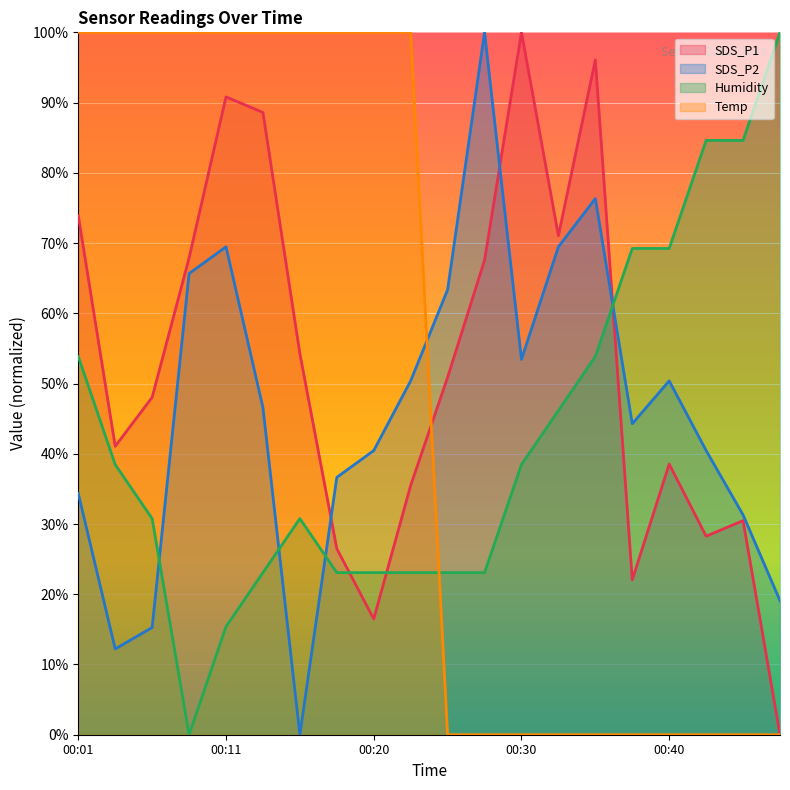

What is the difference between the SDS_P1 values at 00:13 and 00:28?

21.0